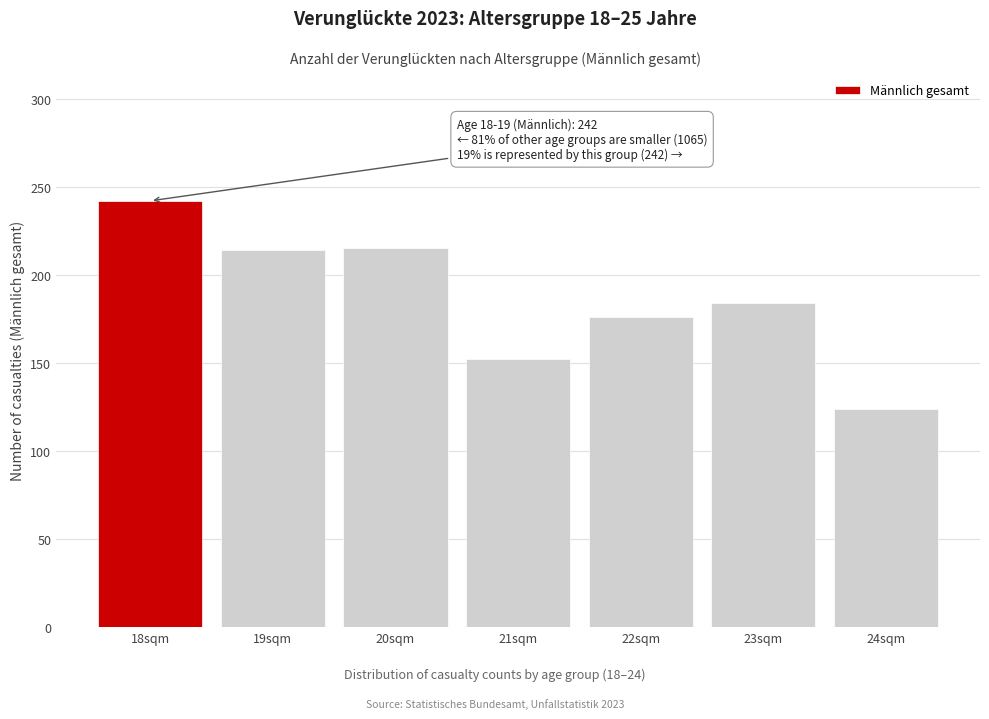

The chart shows a value of 341 at 20sqm. True or false?

False